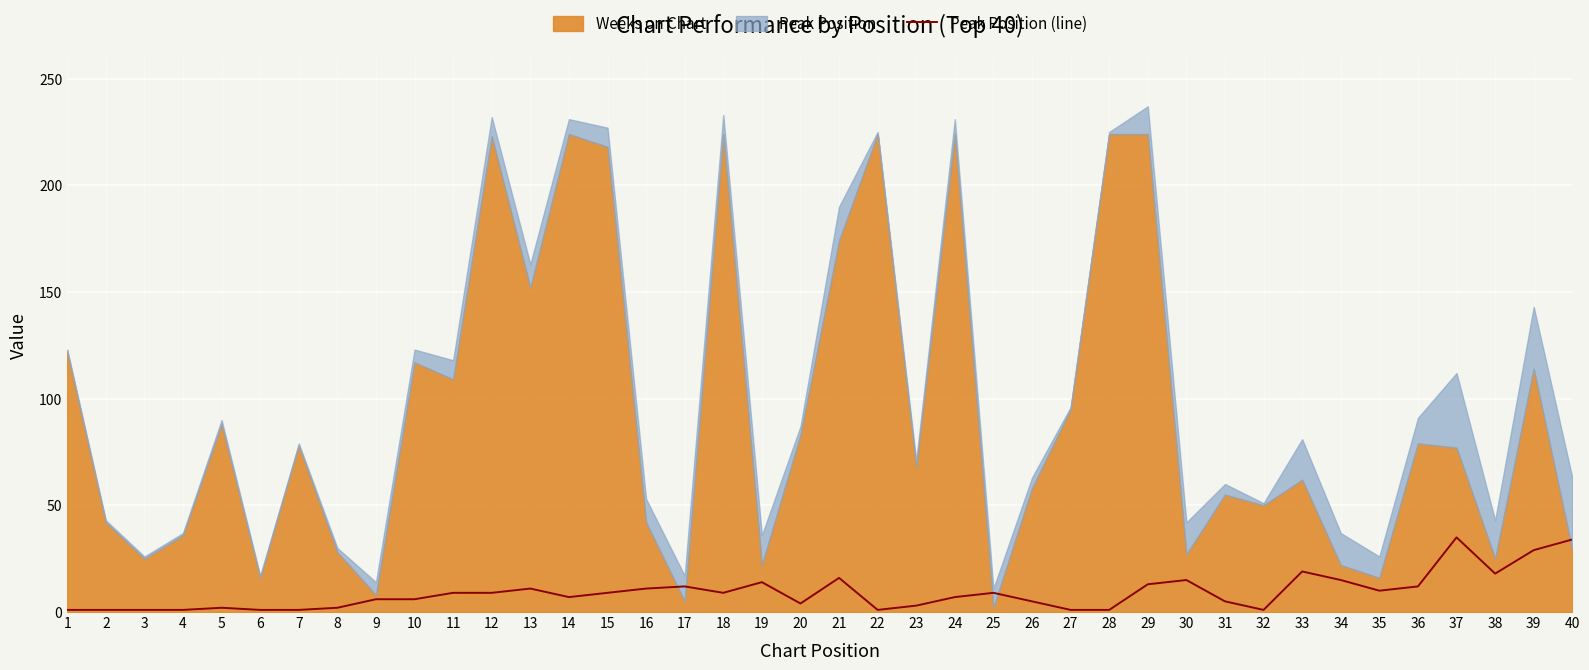

True or false: the data shows 0 at 28.

False